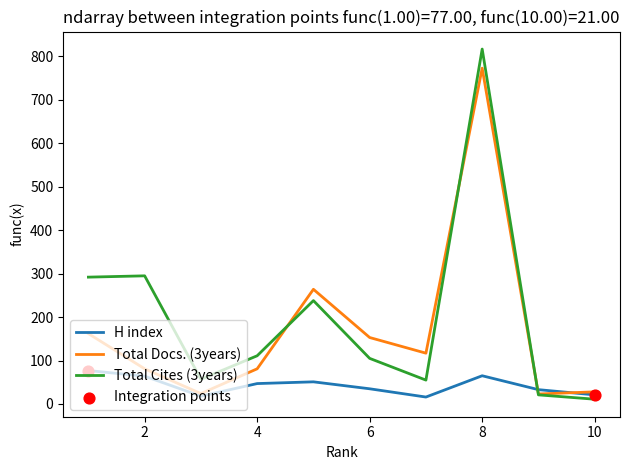

Which series has the widest spread of values?

Total Cites (3years)